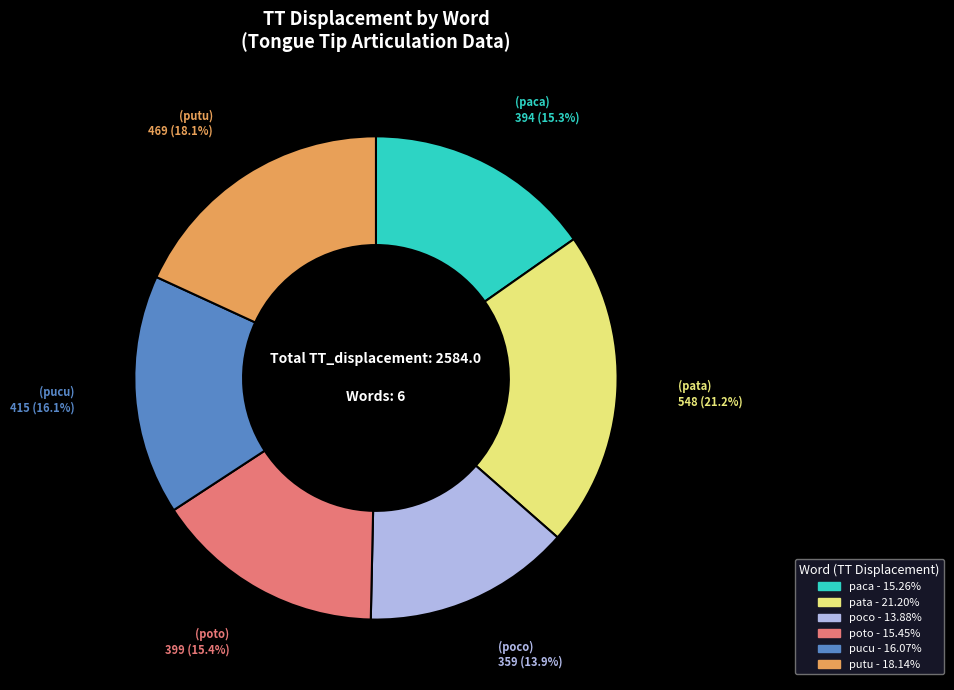

Is there any slice that represents more than half of the pie?

No